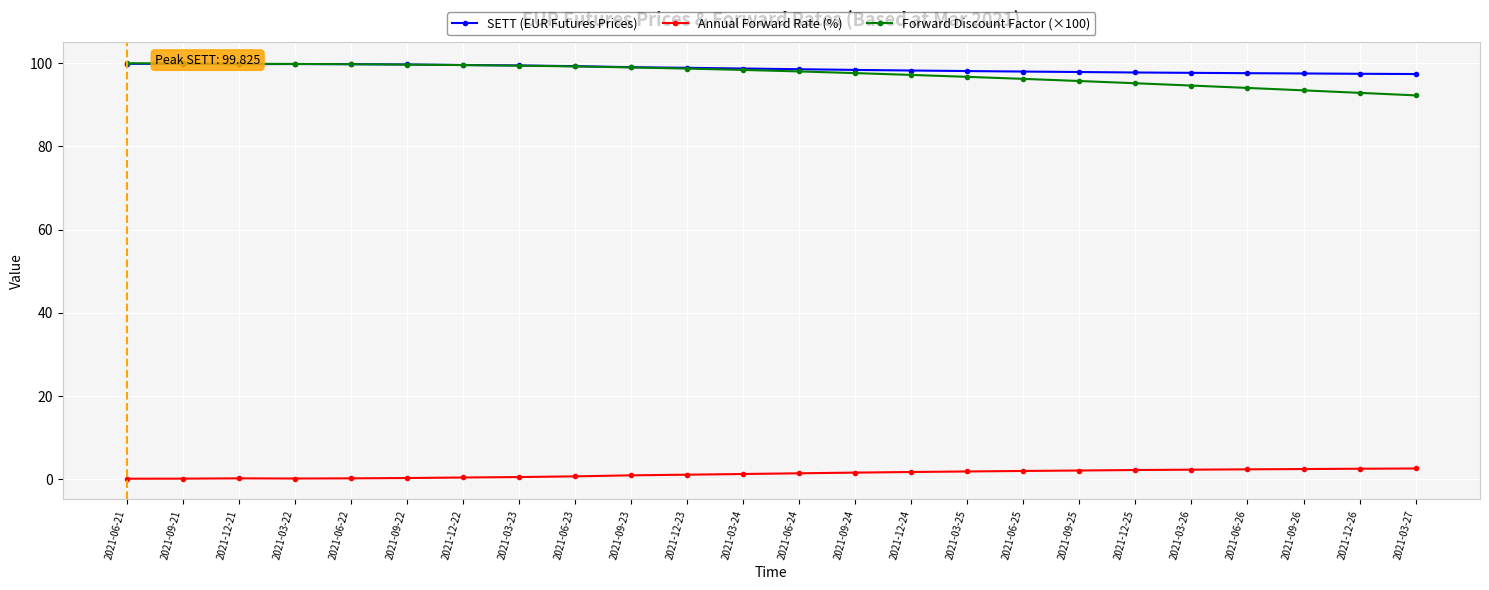

What is the maximum value shown in the chart?

100.0